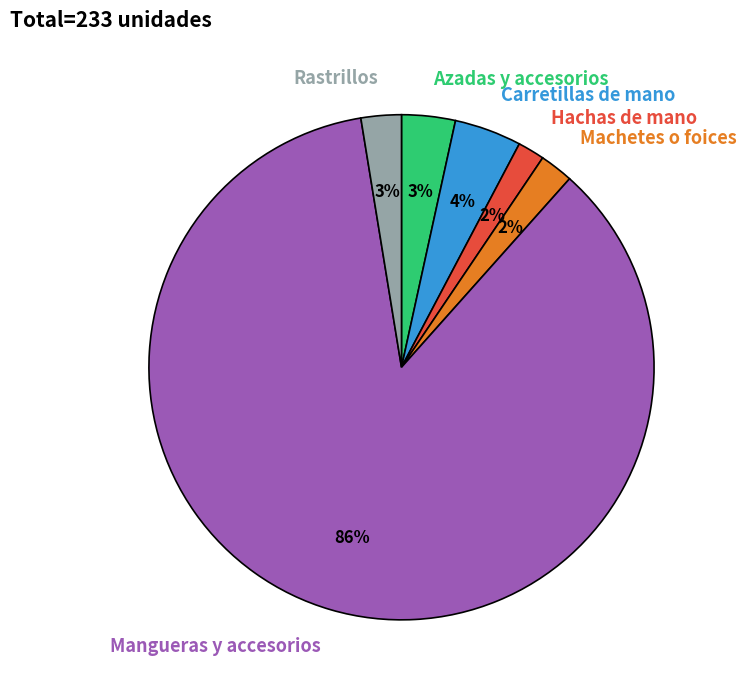

Which slice is the largest?

Mangueras y accesorios